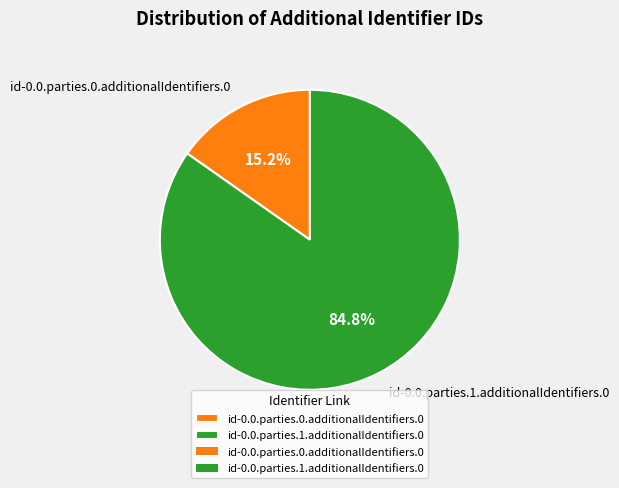

Does id-0.0.parties.1.additionalIdentifiers.0 account for over 50% of the chart?

Yes